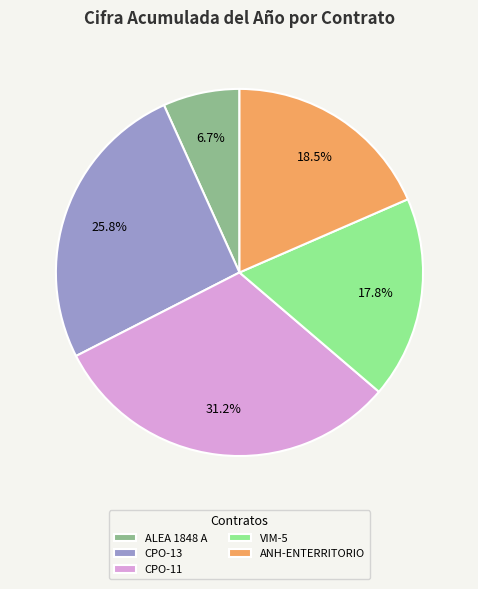

Rank the categories by value from highest to lowest.

CPO-11, CPO-13, ANH-ENTERRITORIO, VIM-5, ALEA 1848 A